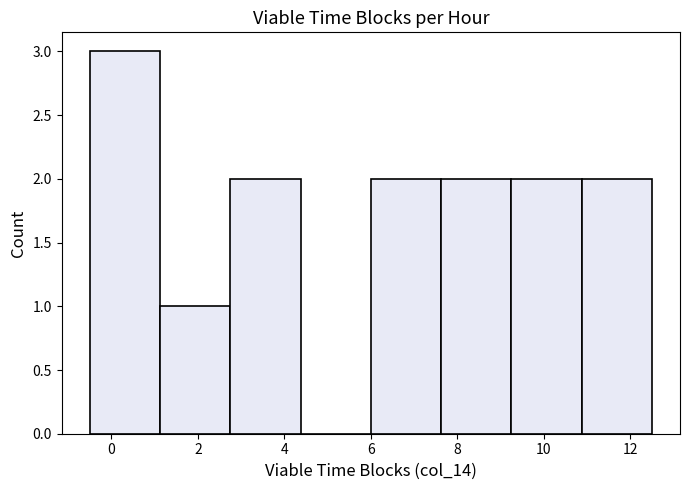

Reading left to right, transcribe this chart: for each bar, give the range it covers on the x-axis and its height. Neither the bar edges nor the heights are printed on the chart, so give them approximately, as read against the axes.

-0.4 to 1.2: 3
1.2 to 2.8: 1
2.8 to 4.4: 2
4.4 to 6.0: 0
6.0 to 7.6: 2
7.6 to 9.2: 2
9.2 to 10.8: 2
10.8 to 12.6: 2